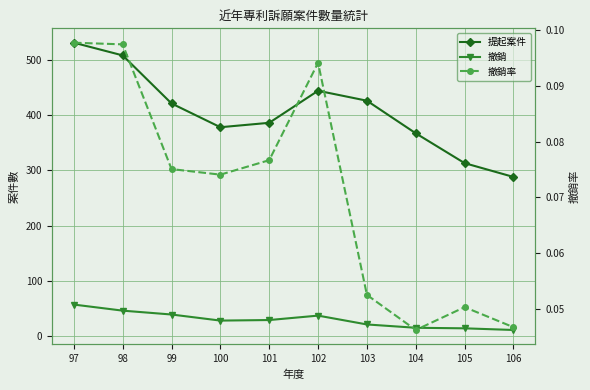

How many values in the 撤銷 series exceed 29?

4